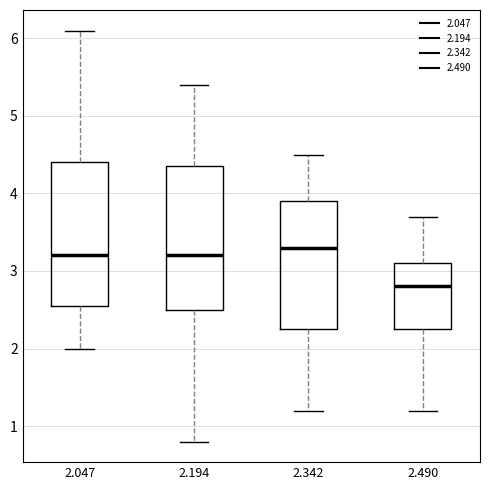

Where does the lower whisker of the box at x = 2.490 end on the y-axis? The values are not printed on the chart, so give them approximately, as read against the axis.

1.2